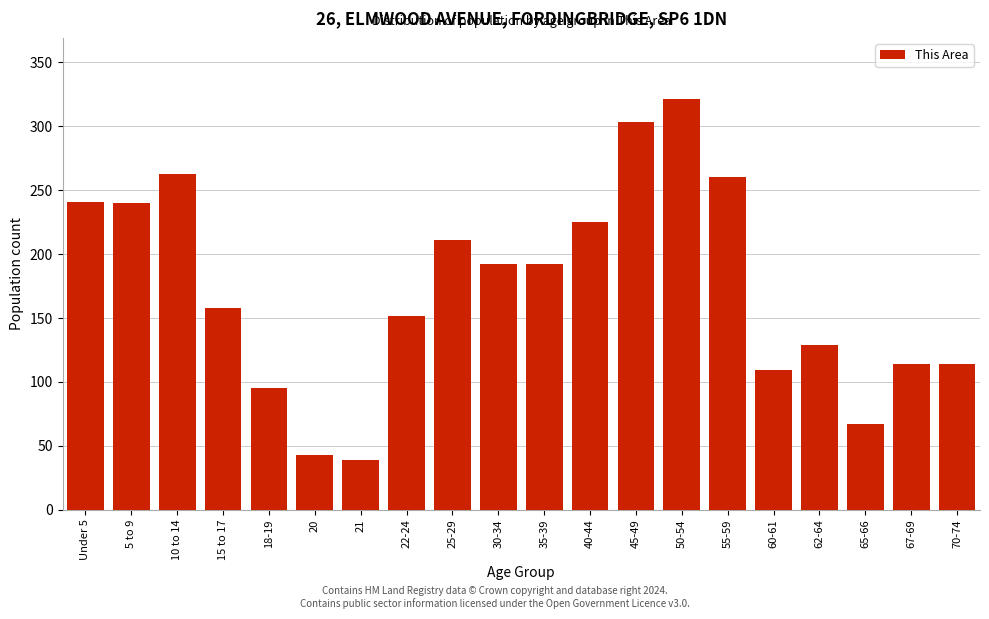

What is the smallest value displayed?

39